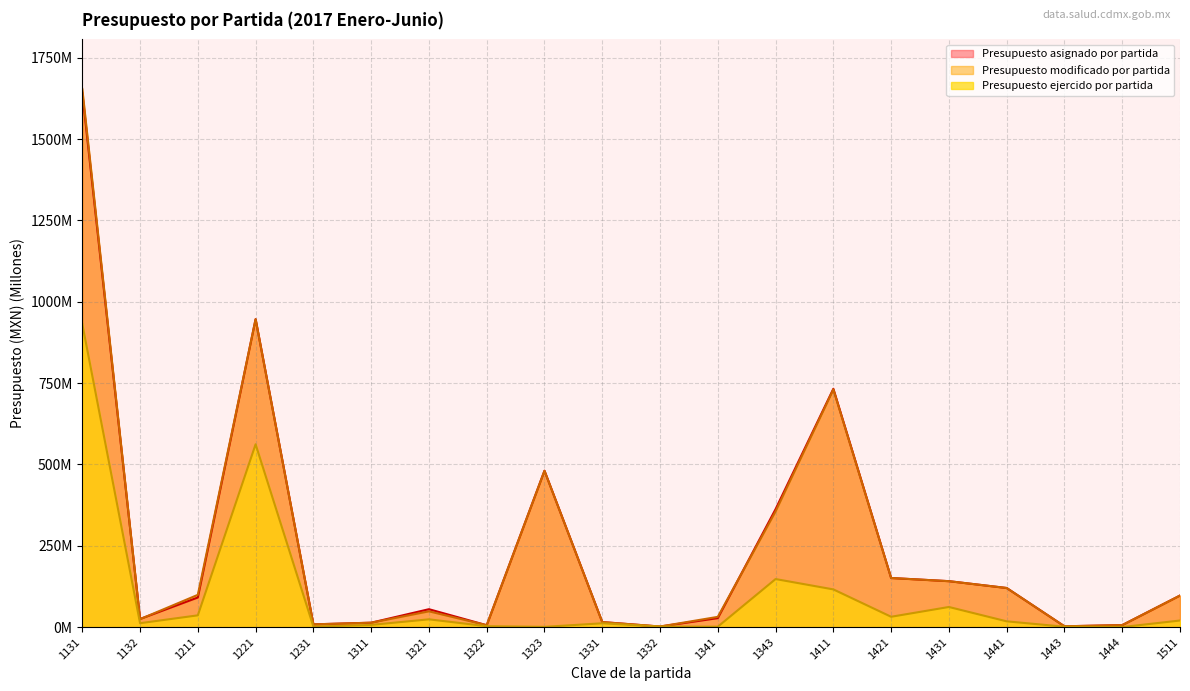

List the labels in order of Presupuesto ejercido por partida value, smallest first.

1444, 1323, 1443, 1341, 1332, 1231, 1322, 1311, 1331, 1132, 1441, 1511, 1321, 1421, 1211, 1431, 1411, 1343, 1221, 1131